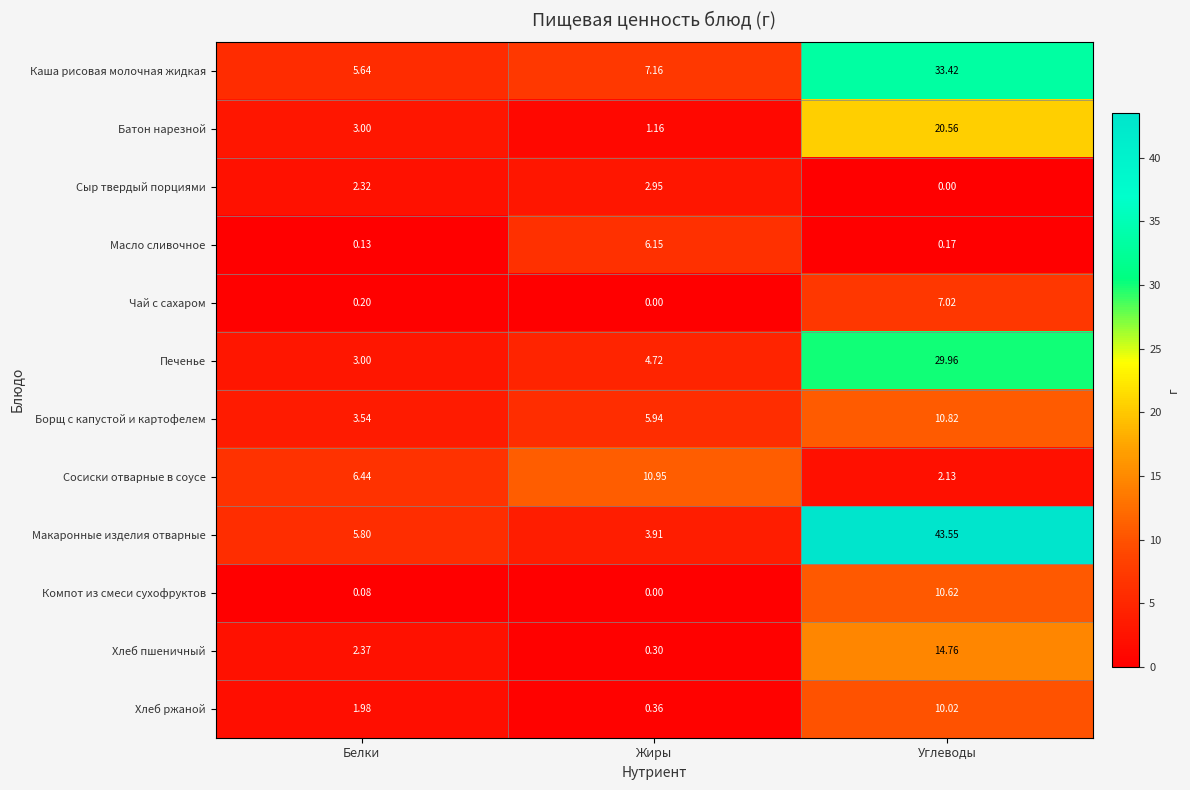

Is the value of Хлеб пшеничный at Белки greater than the value of Печенье at Жиры?

No